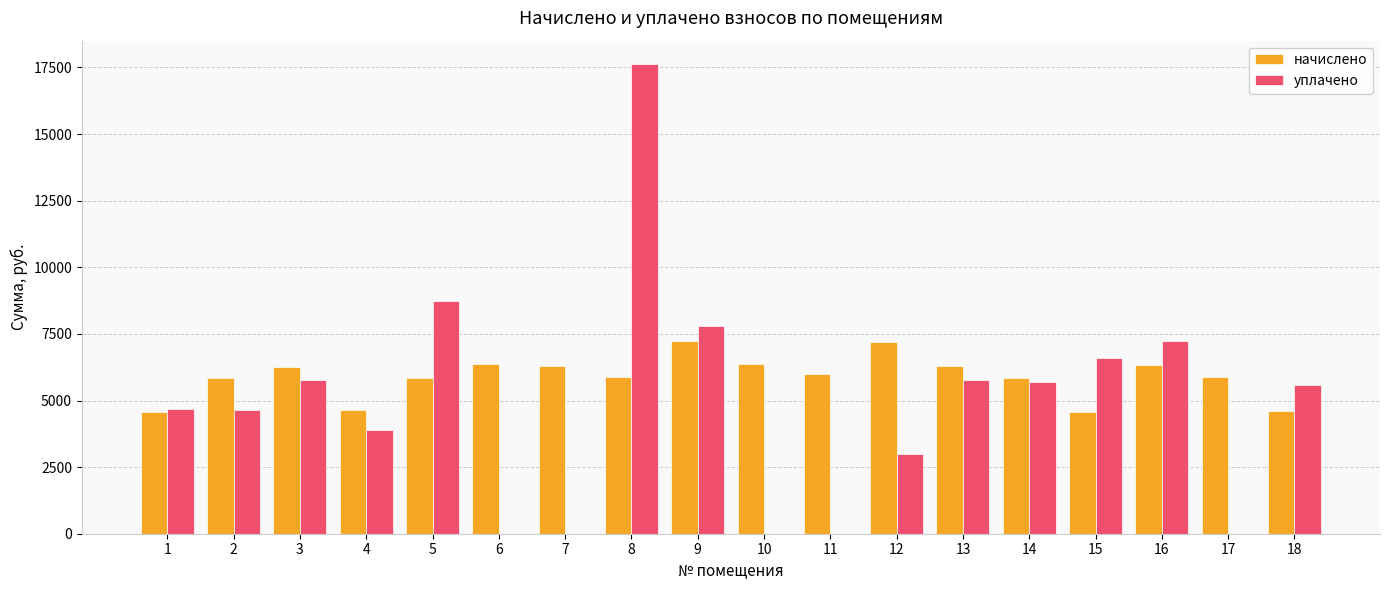

Is it true that уплачено equals 5679.5 at 14?

True